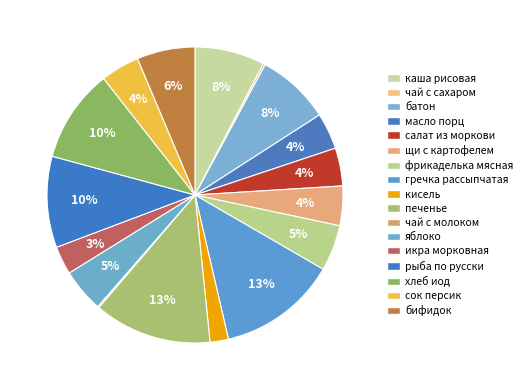

To the nearest percent, what portion does салат из моркови represent?

4%